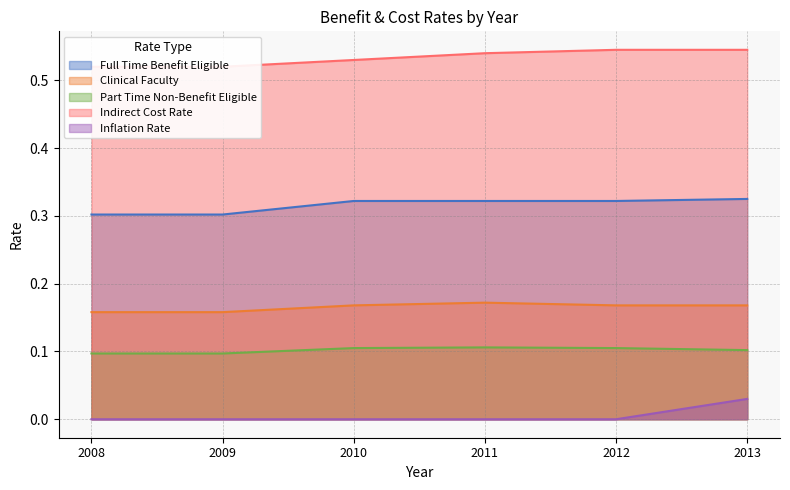

Reading left to right, extract all data points from this chart.

Full Time Benefit Eligible: 0.3	0.3	0.3	0.3	0.3	0.3
Clinical Faculty: 0.2	0.2	0.2	0.2	0.2	0.2
Part Time Non-Benefit Eligible: 0.1	0.1	0.1	0.1	0.1	0.1
Indirect Cost Rate: 0.5	0.5	0.5	0.5	0.5	0.5
Inflation Rate: 0.0	0.0	0.0	0.0	0.0	0.0